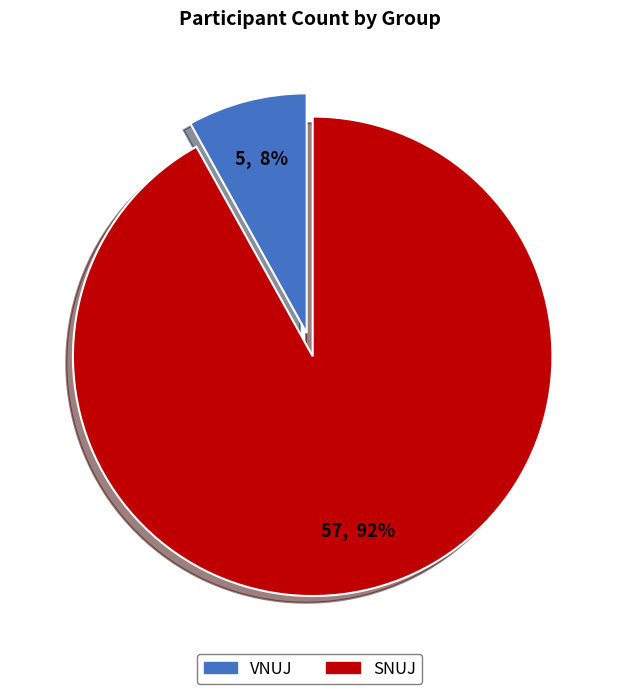

To the nearest percent, what is the average slice percentage?

50%